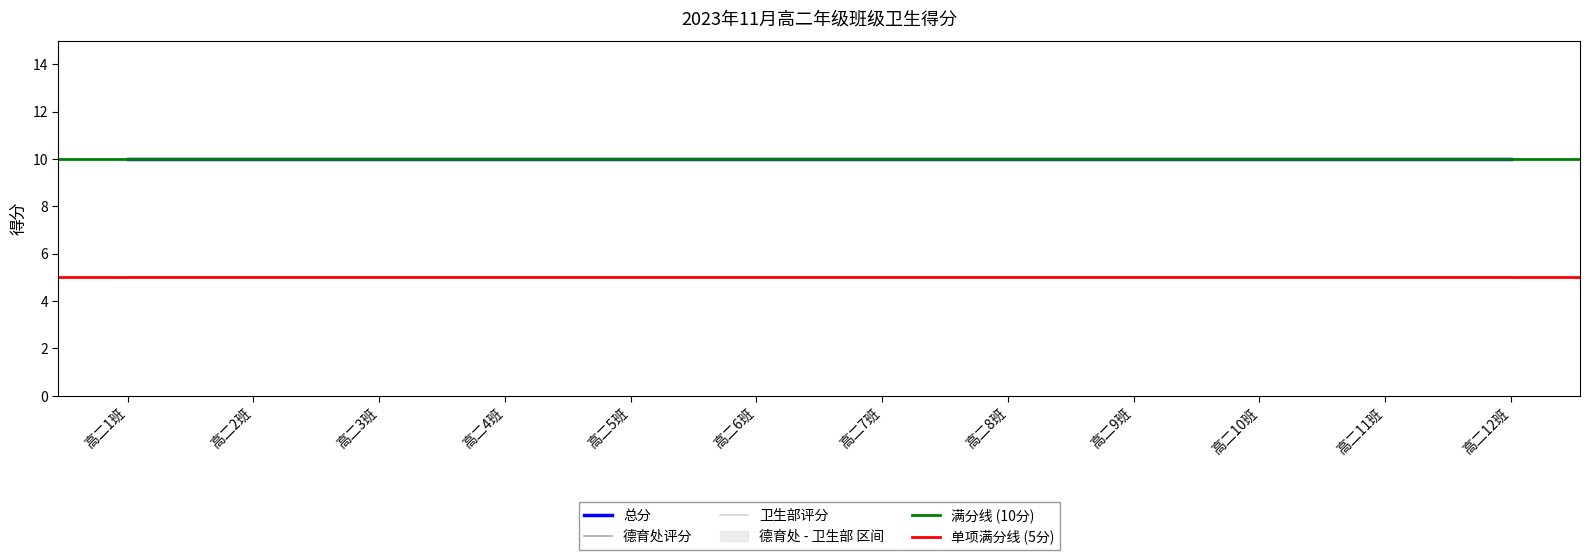

Read the 总分 value at 高二7班.

10